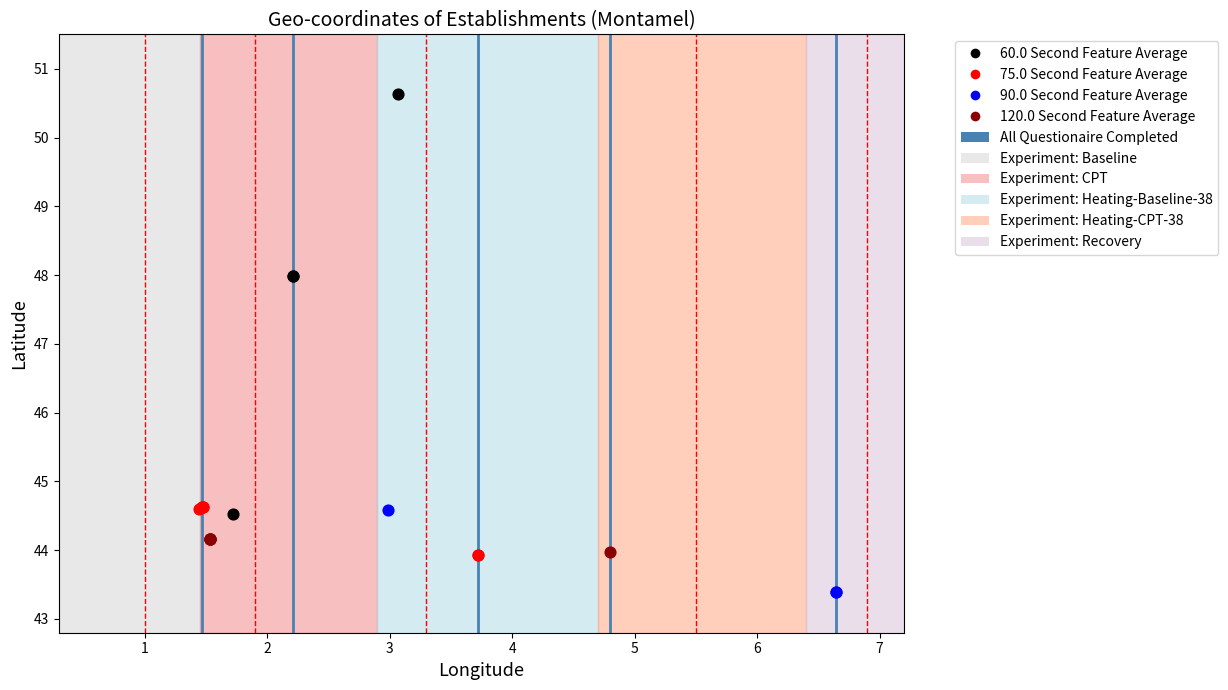

Which series has the widest spread of Y values?

60.0 Second Feature Average